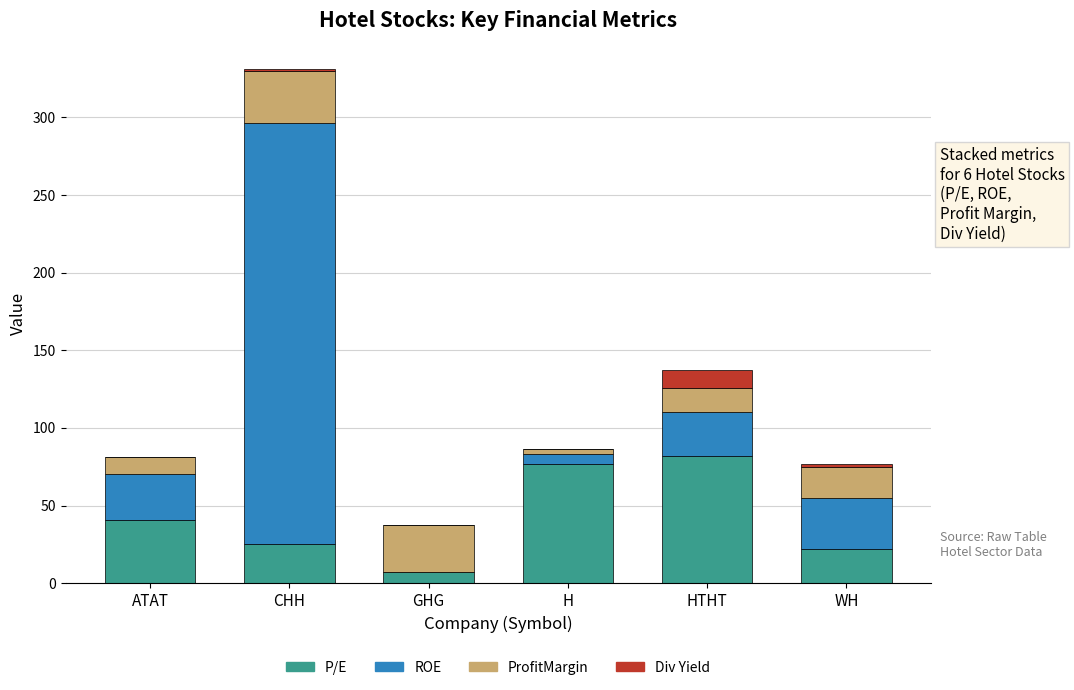

At which category is the sum across all series the highest?

CHH